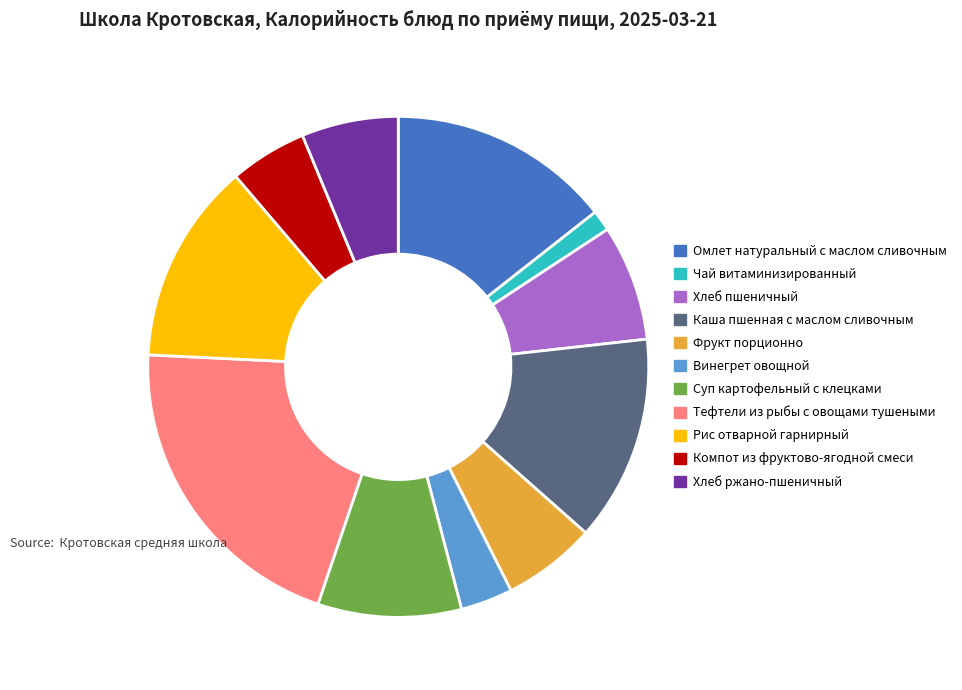

Which has a higher value, Чай витаминизированный or Хлеб пшеничный?

Хлеб пшеничный